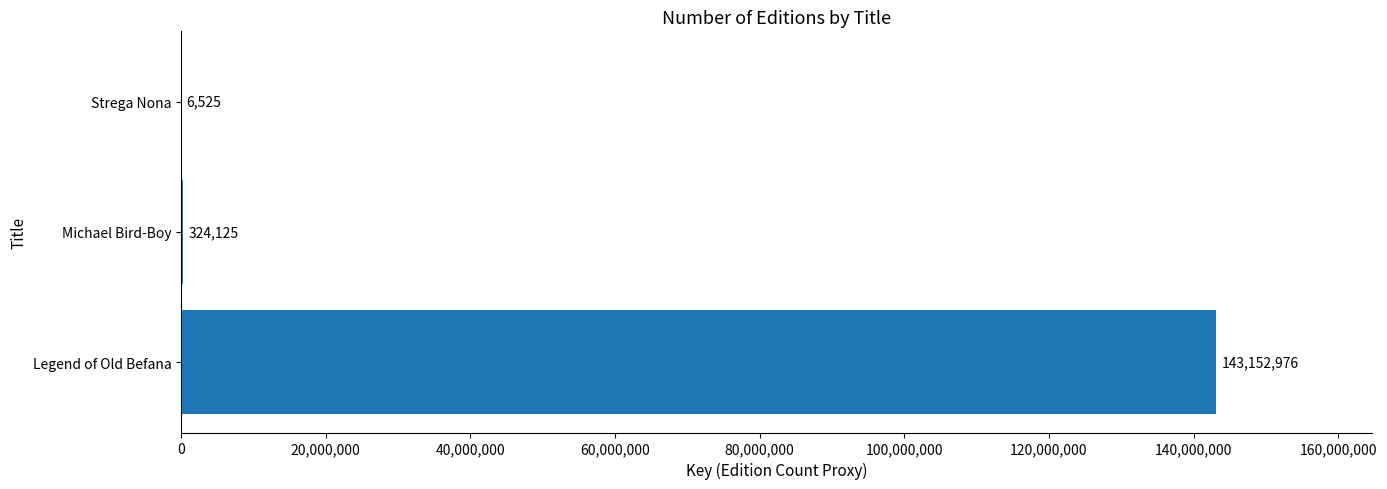

What is the sum of all values?

143483626